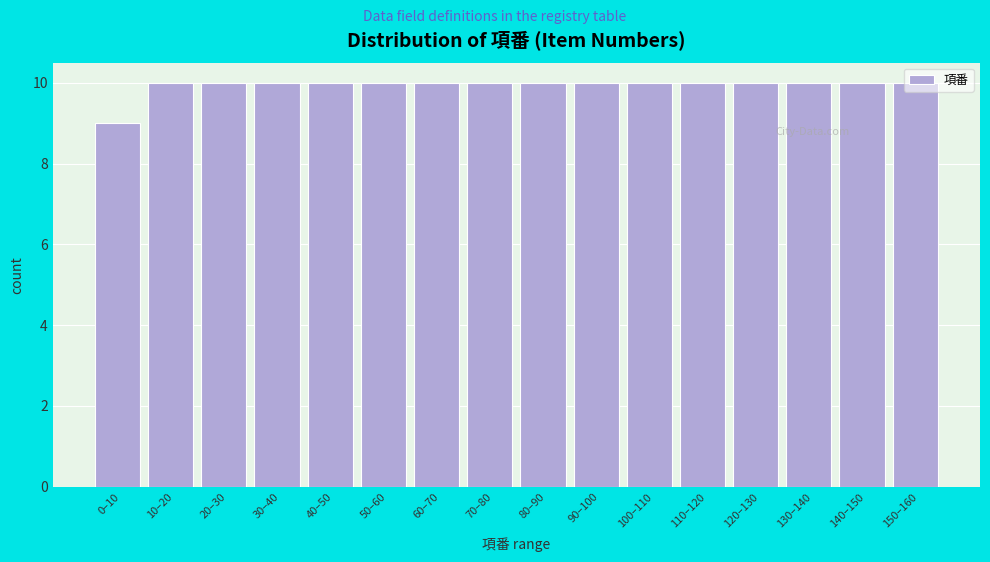

What is the value of the 13th bar from the left?

10